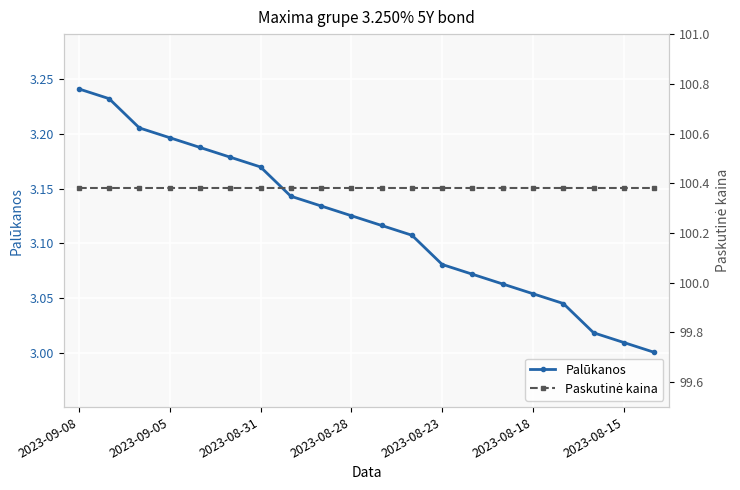

True or false: Palūkanos has more than 0 points higher than both neighbors.

False